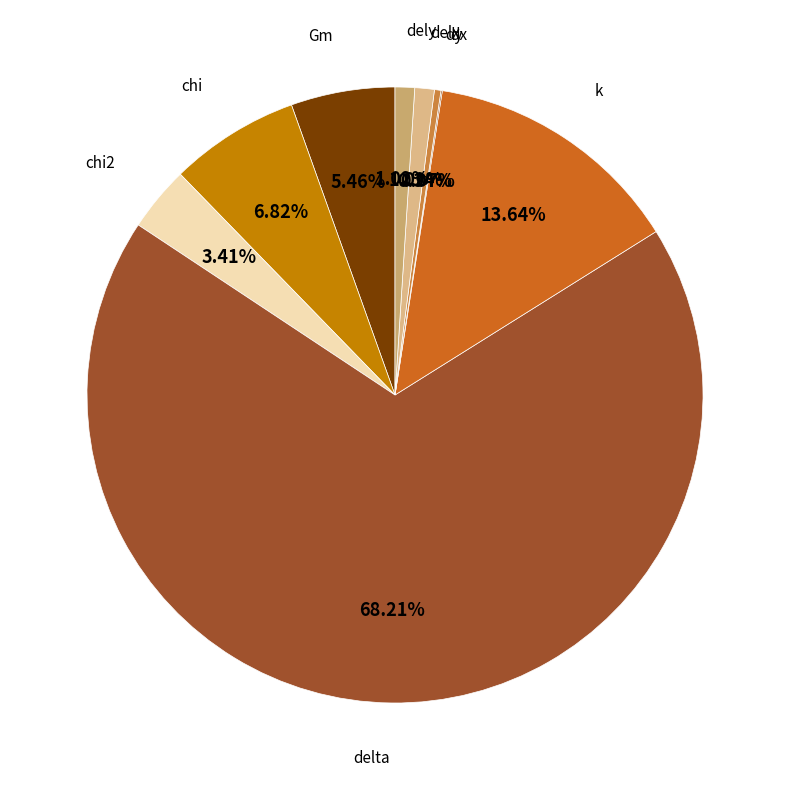

Combined, do delx and dy account for over 50%?

No